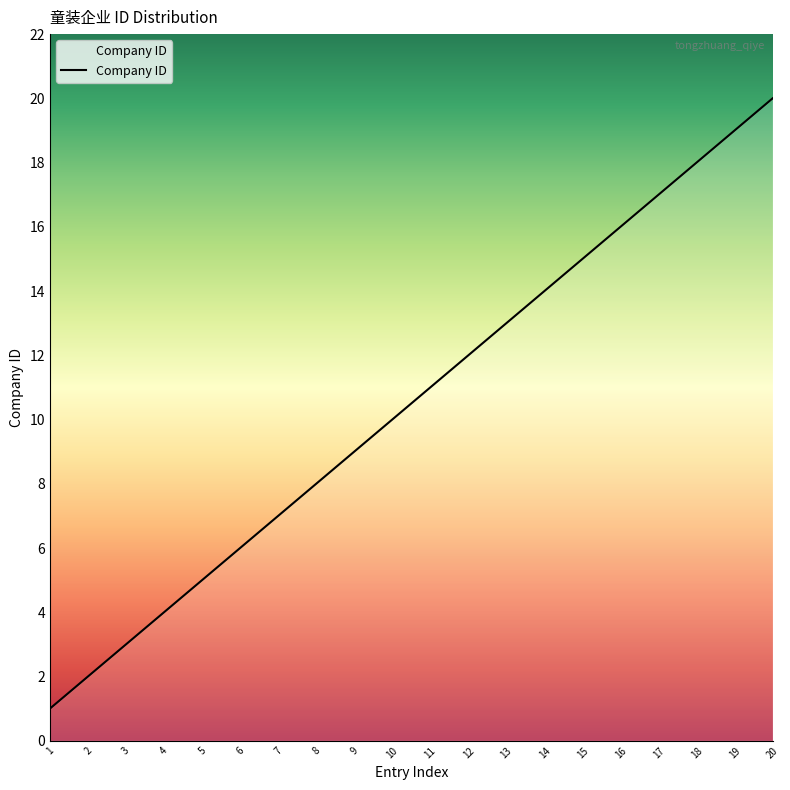

Which label corresponds to the largest value in the chart?

20